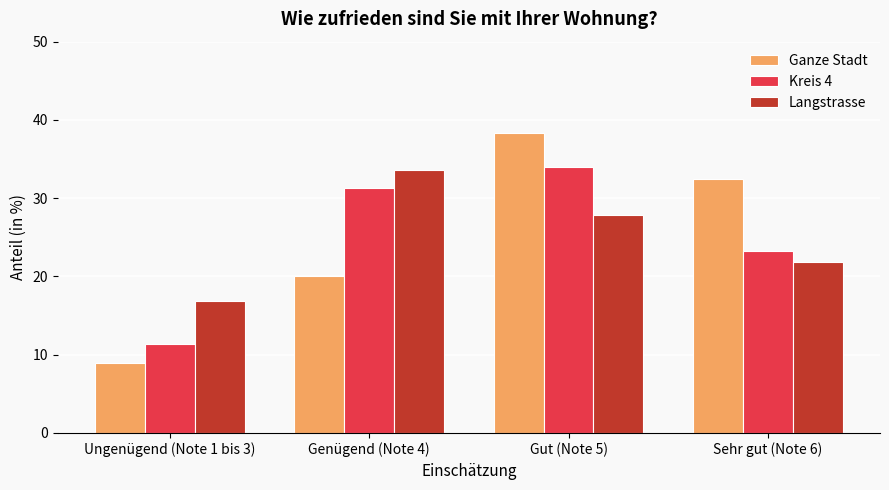

At which category is the sum across all series the highest?

Gut (Note 5)